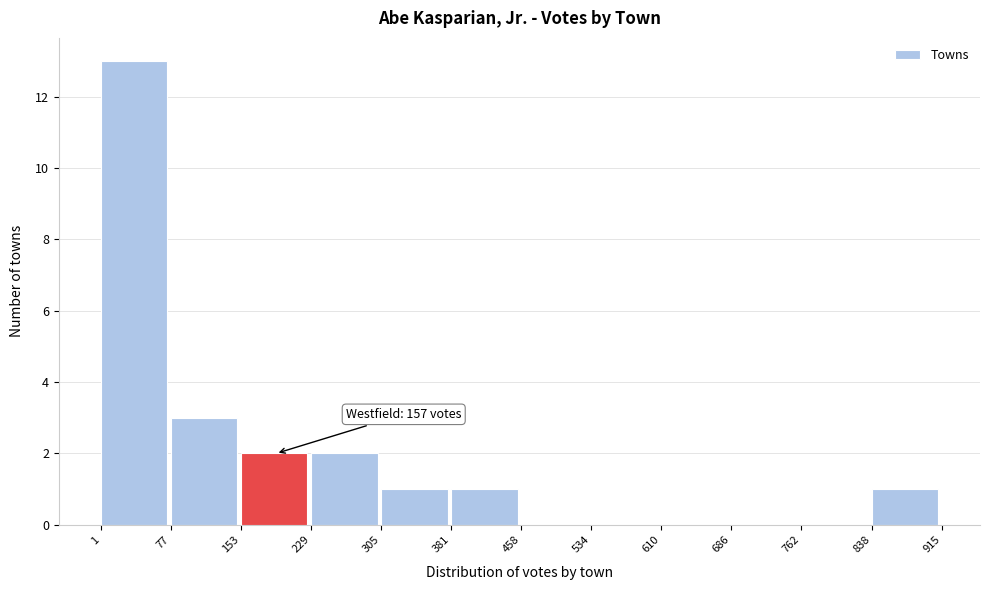

Over which range of the x-axis is the bar tallest?

1 to 77